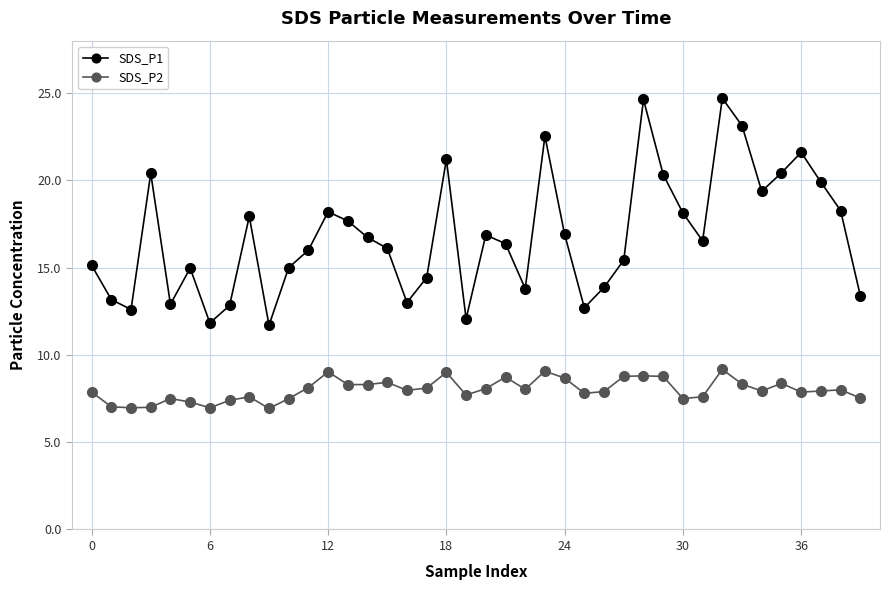

What is the average value of the SDS_P2 series?

8.0